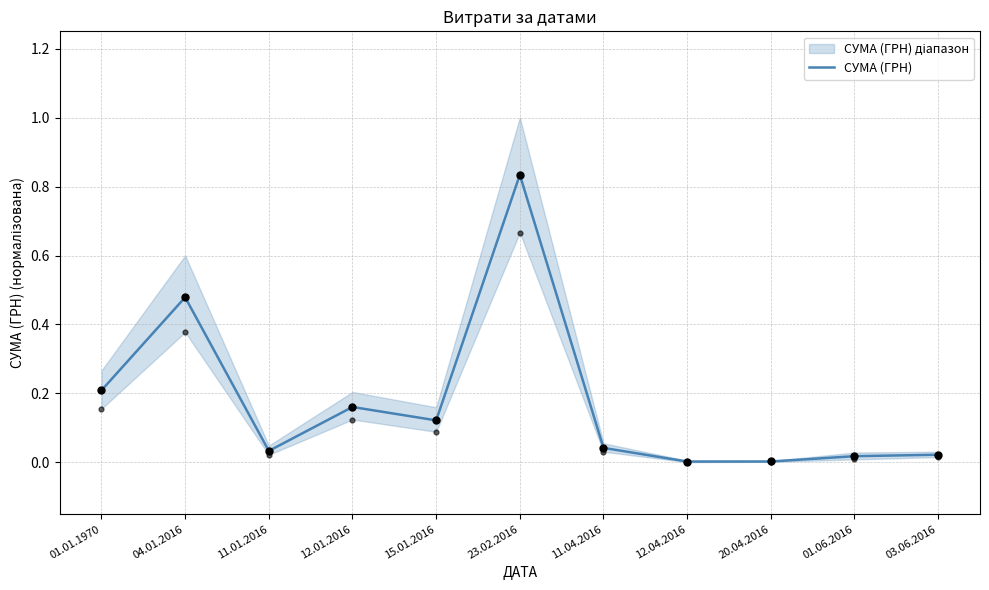

Which has a higher value, 01.06.2016 or 11.01.2016?

11.01.2016